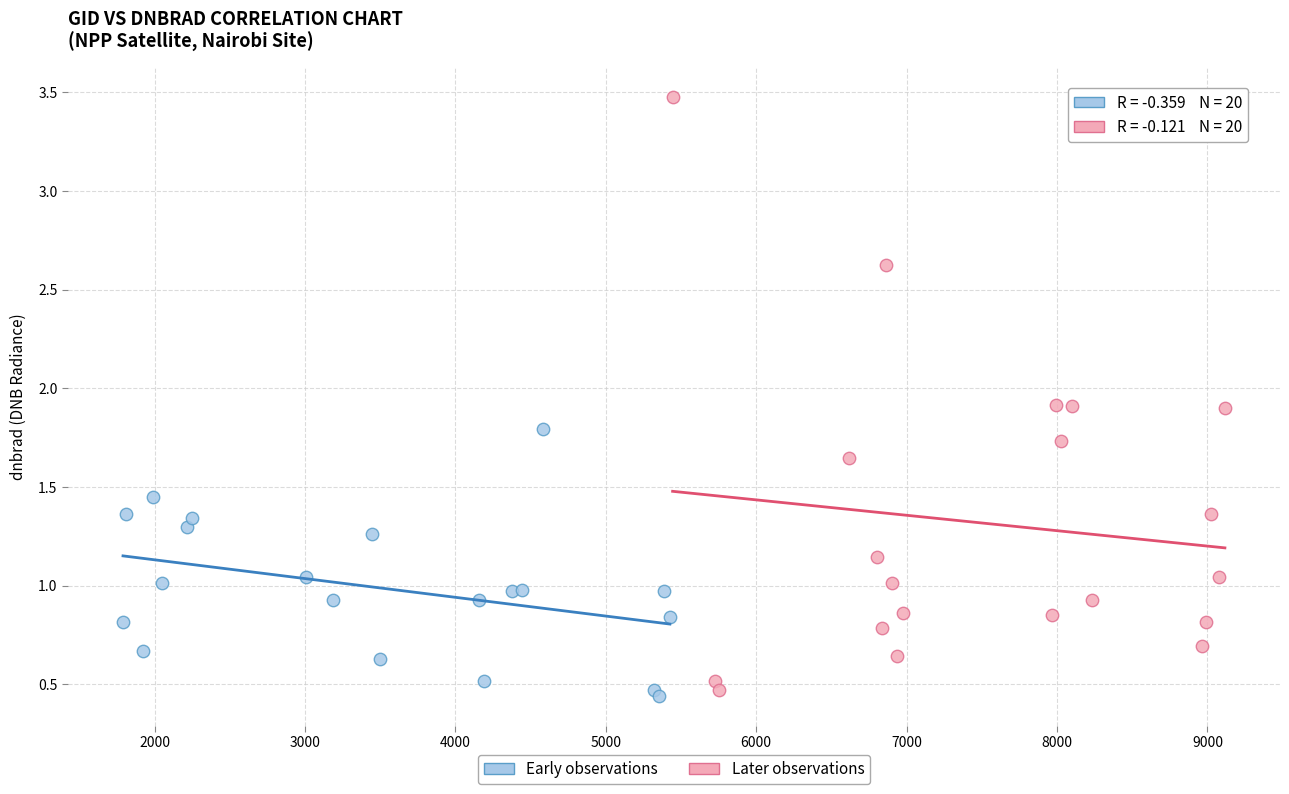

Which series contains the highest Y value?

Later observations